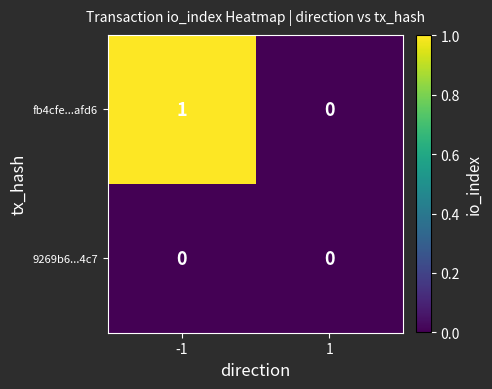

The fb4cfe...afd6 series shows 1 at -1. True or false?

True